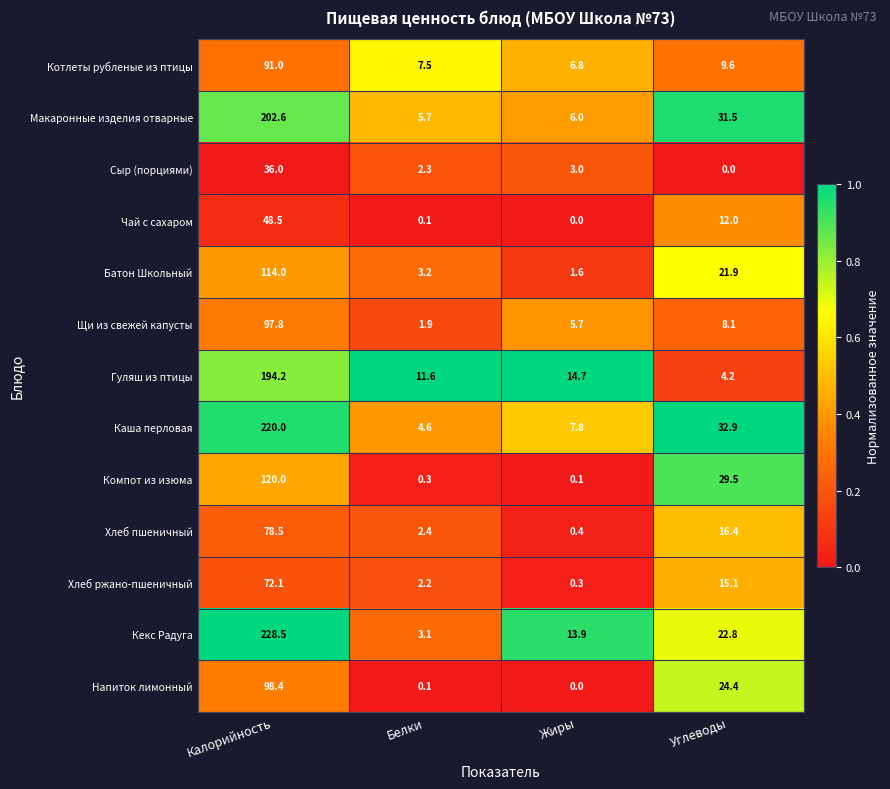

Rank the categories by Щи из свежей капусты value from lowest to highest.

Белки, Жиры, Углеводы, Калорийность